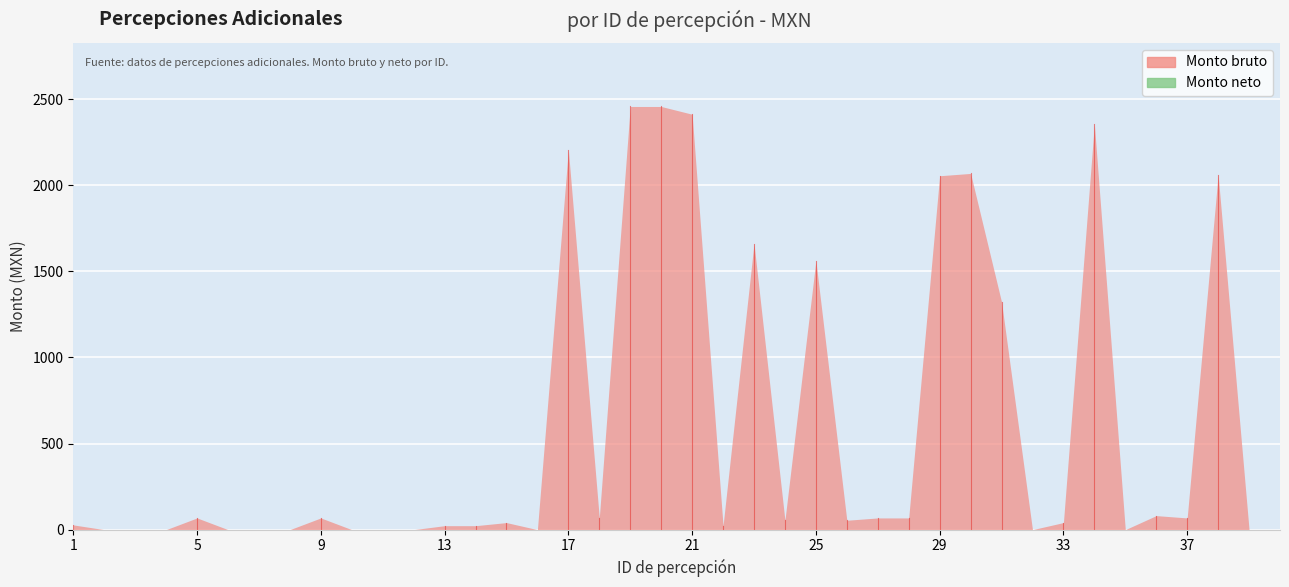

How many lines are shown in the chart?

2